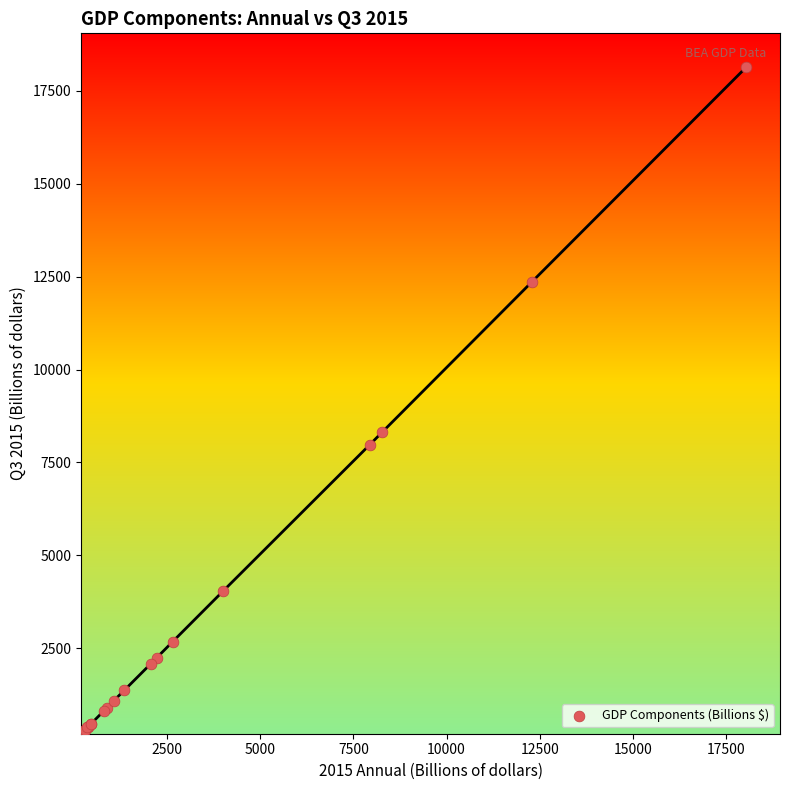

What Y value in the scatter plot is closest to 9175?

8313.9